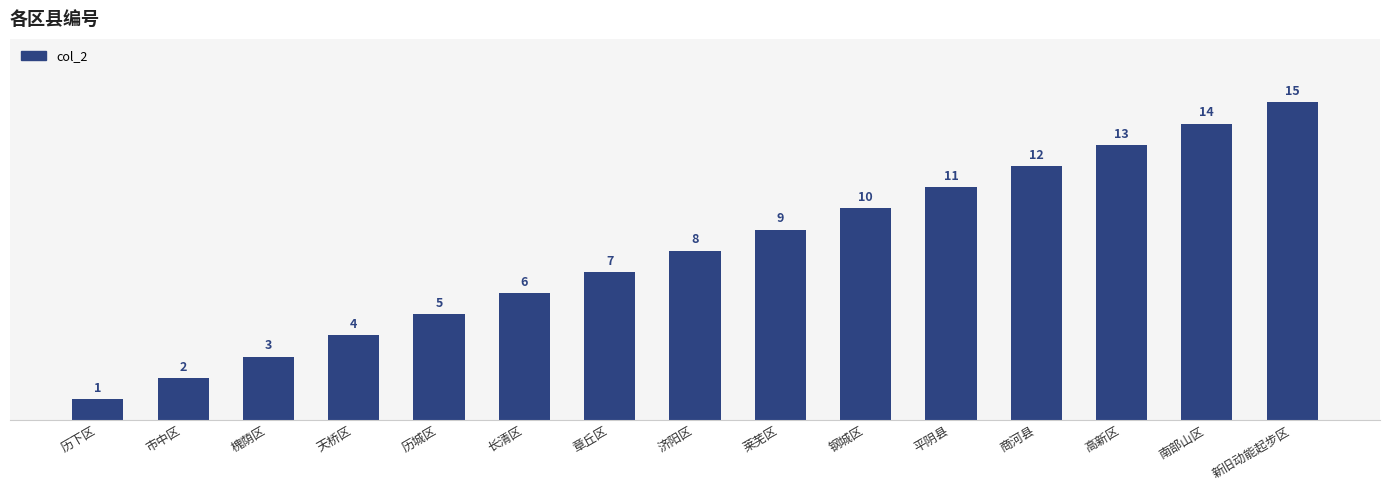

Where is the data nearest to the value 8?

济阳区